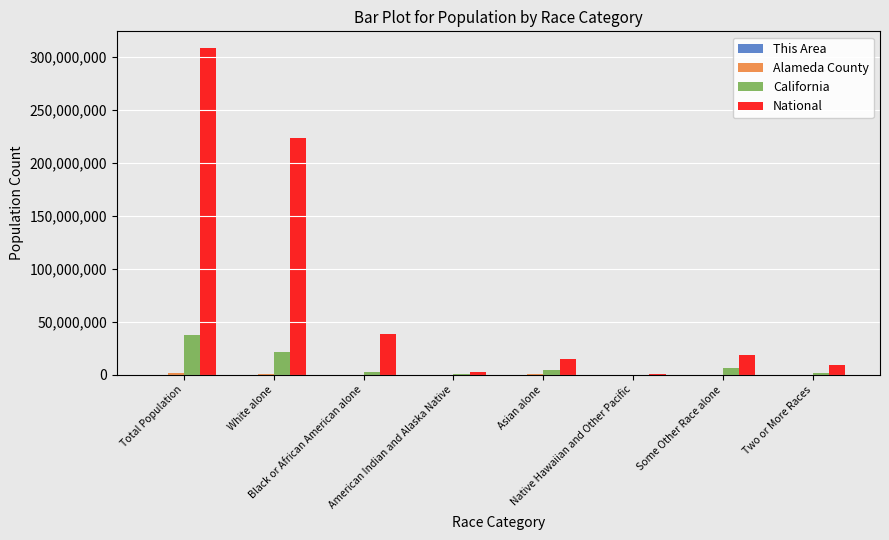

What is the highest value of the California series?

37253956